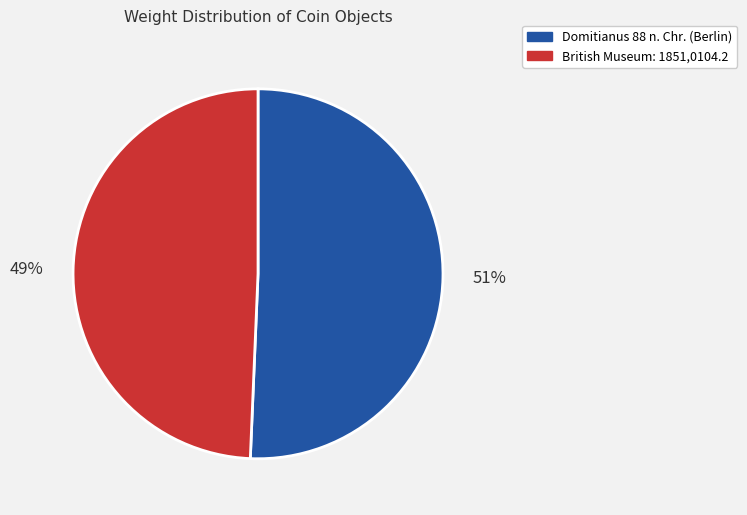

Do Domitianus 88 n. Chr. (Berlin) and British Museum: 1851,0104.2 together represent more than half of the pie?

Yes